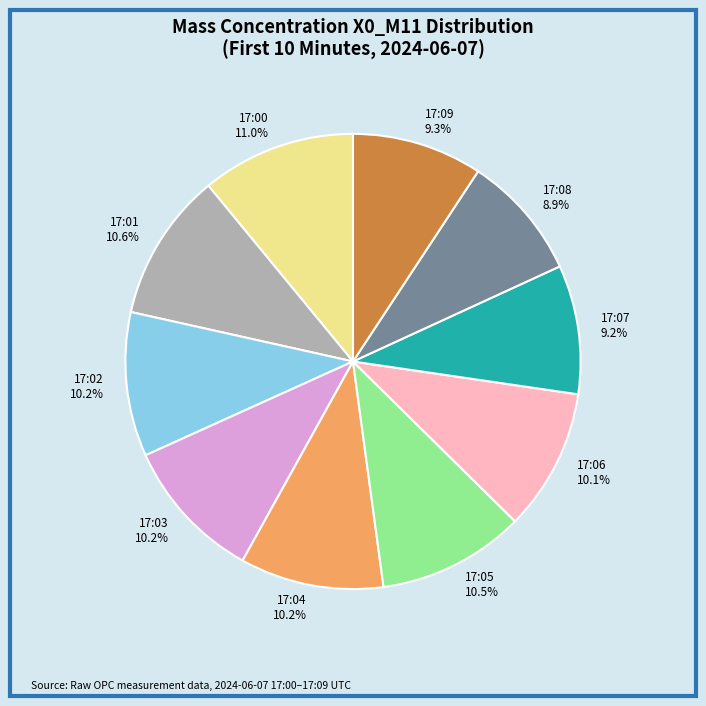

Does 17:00 11.0% represent more than half of the total?

No